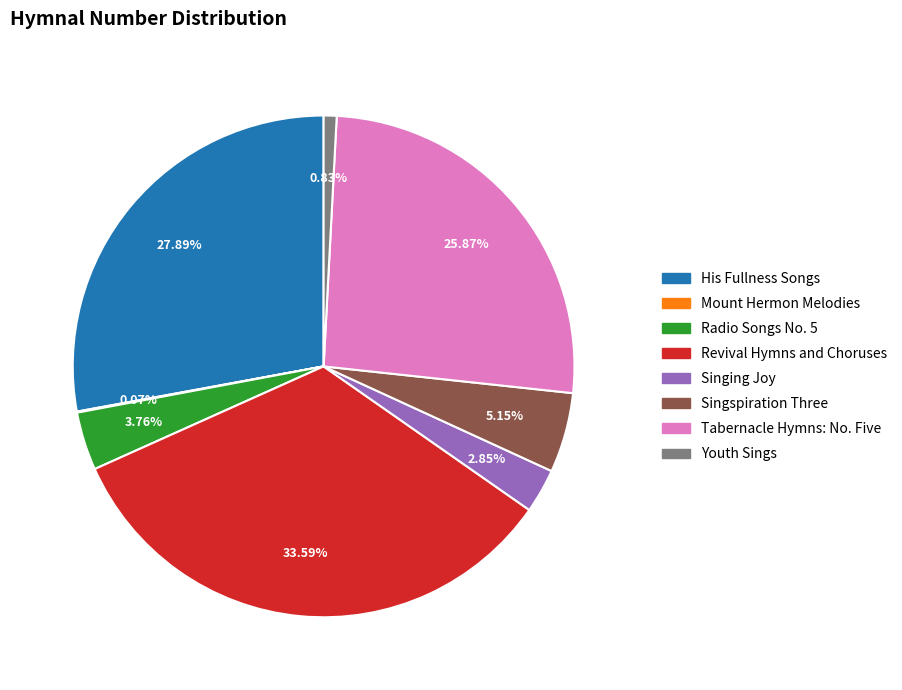

What is the ratio of the value at Singing Joy to the value at Singspiration Three?

0.6